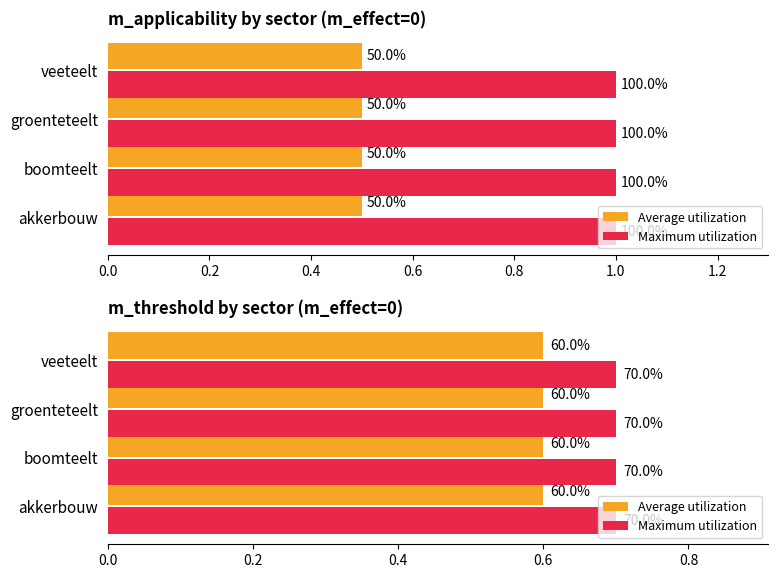

What is the label of the 1st bar from the left?

akkerbouw